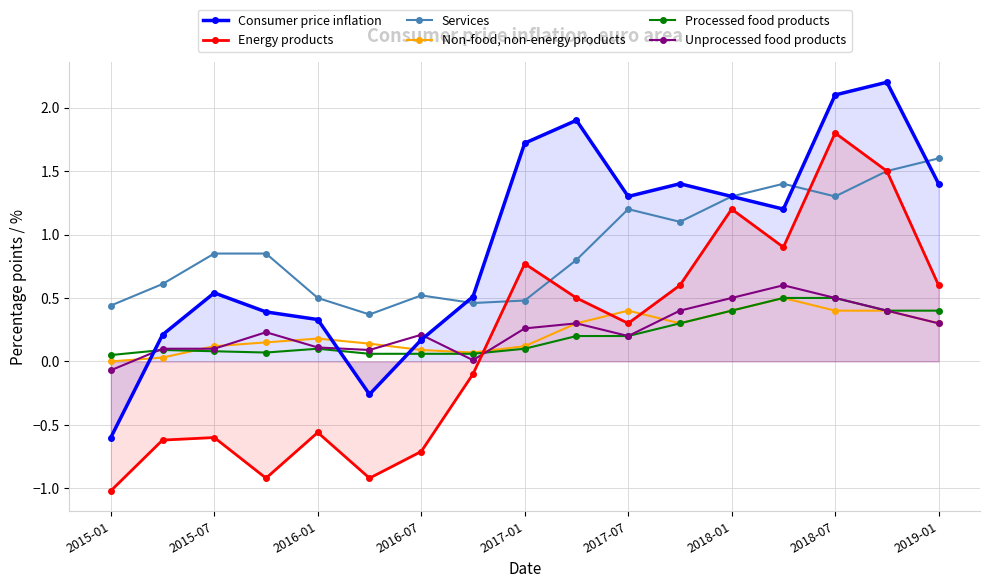

Reading left to right, what are all the values shown in this chart?

Consumer price inflation: -0.6	0.2	0.5	0.4	0.3	-0.3	0.2	0.5	1.7	1.9	1.3	1.4	1.3	1.2	2.1	2.2	1.4
Energy products: -1.0	-0.6	-0.6	-0.9	-0.6	-0.9	-0.7	-0.1	0.8	0.5	0.3	0.6	1.2	0.9	1.8	1.5	0.6
Services: 0.4	0.6	0.8	0.8	0.5	0.4	0.5	0.5	0.5	0.8	1.2	1.1	1.3	1.4	1.3	1.5	1.6
Non-food, non-energy products: 0.0	0.0	0.1	0.1	0.2	0.1	0.1	0.1	0.1	0.3	0.4	0.3	0.4	0.5	0.4	0.4	0.3
Processed food products: 0.1	0.1	0.1	0.1	0.1	0.1	0.1	0.1	0.1	0.2	0.2	0.3	0.4	0.5	0.5	0.4	0.4
Unprocessed food products: -0.1	0.1	0.1	0.2	0.1	0.1	0.2	0.0	0.3	0.3	0.2	0.4	0.5	0.6	0.5	0.4	0.3